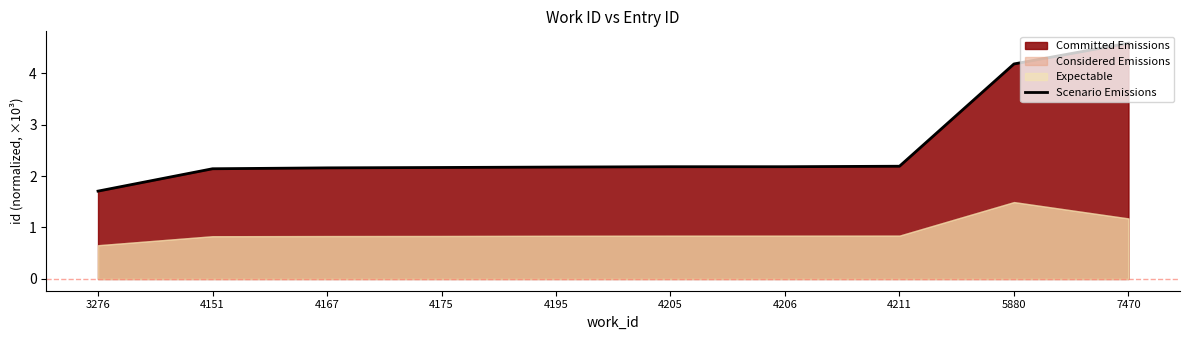

Rank the categories by value from highest to lowest.

7470, 5880, 4211, 4206, 4205, 4195, 4175, 4167, 4151, 3276